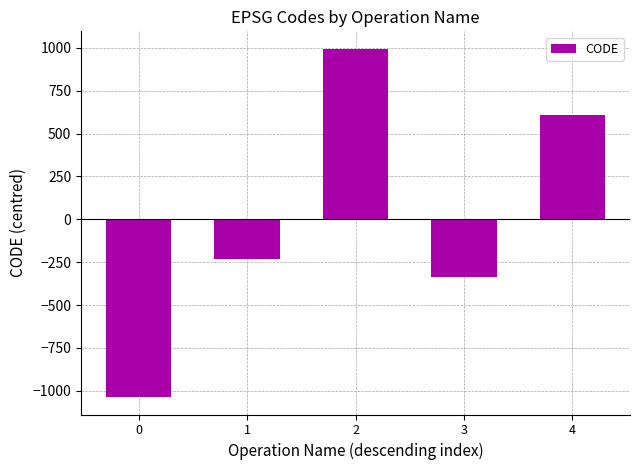

What is the sum of the values at 2 and 4?

1604.4